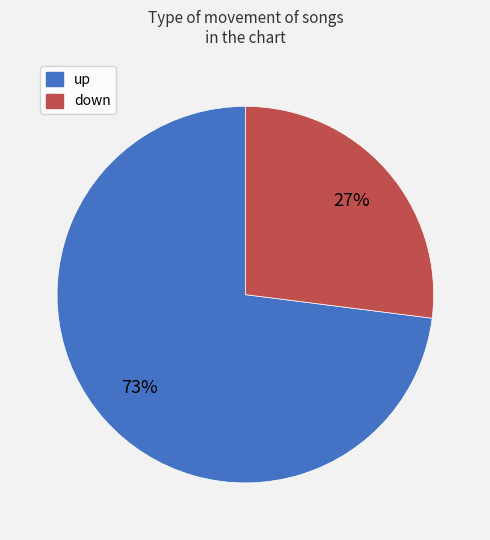

How many slices are in this pie chart?

2